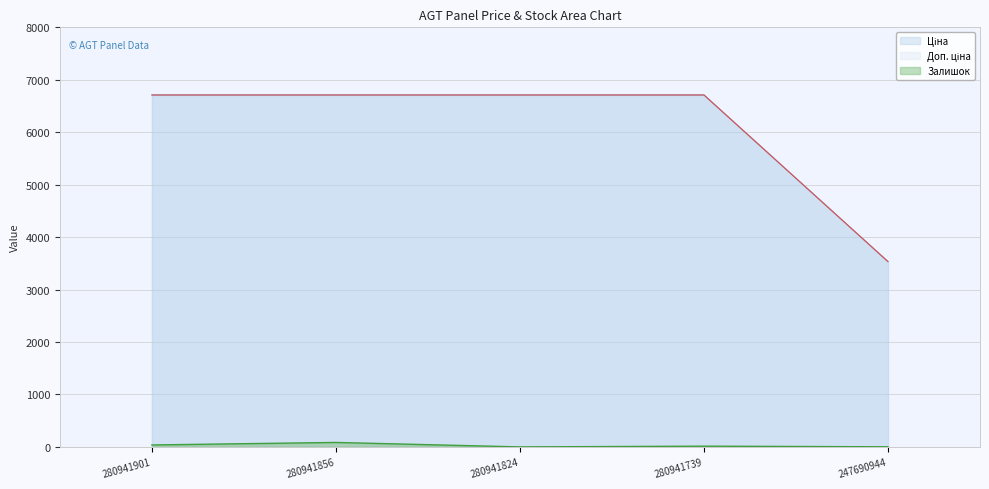

Reading left to right, extract all data points from this chart.

Ціна: 6710.2	6710.2	6710.2	6710.2	3533.1
Доп. ціна: 6710.2	6710.2	6710.2	6710.2	3533.1
Залишок: 37.0	85.0	0.0	14.0	2.0